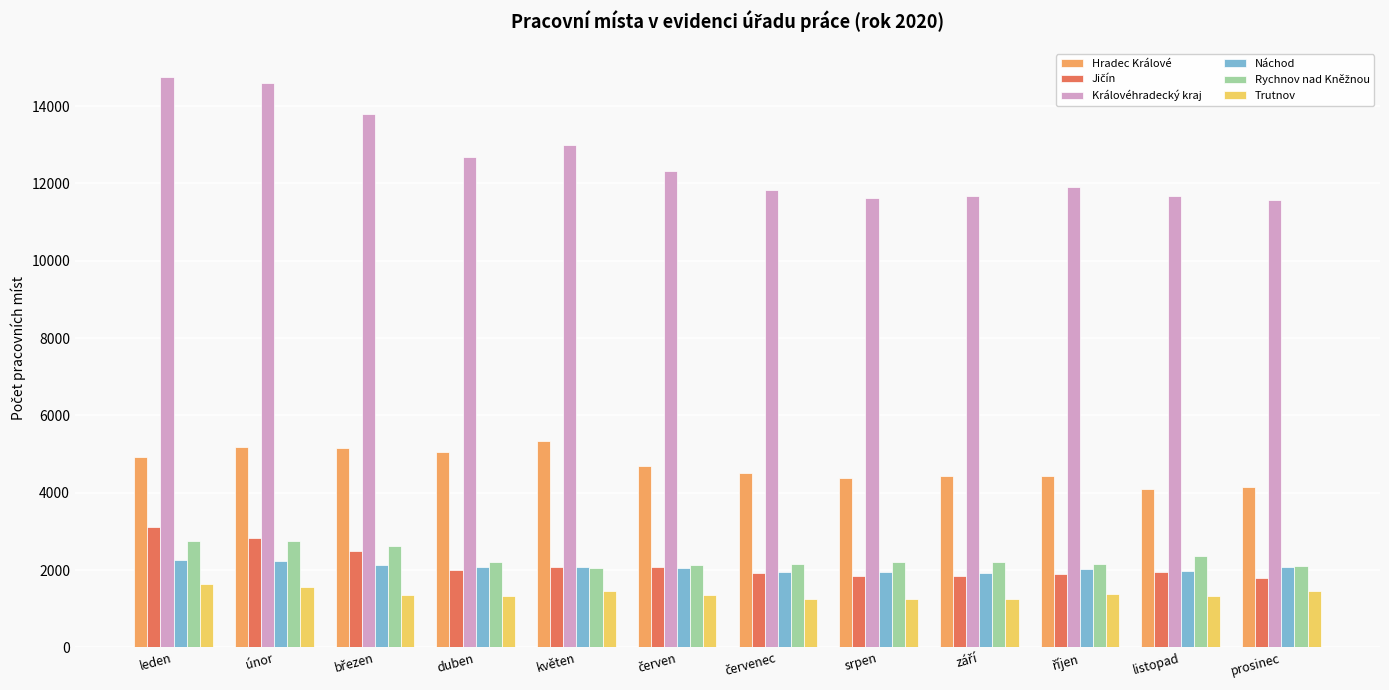

At how many categories does at least one series exceed 4573?

12